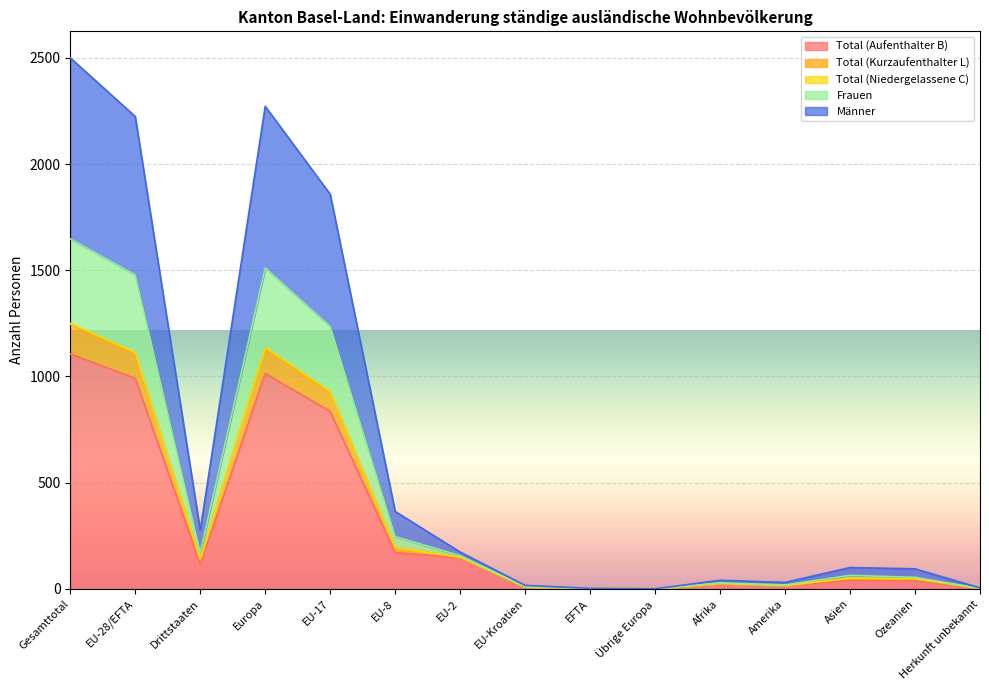

What is the difference between the highest and lowest values at EU-28/EFTA?

1233